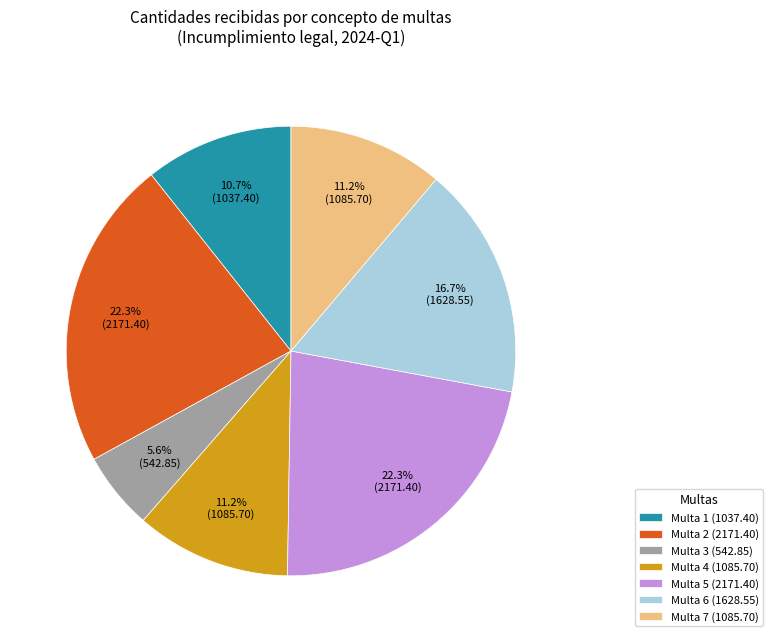

To the nearest percent, what is the difference between the largest and smallest slice percentages?

17%